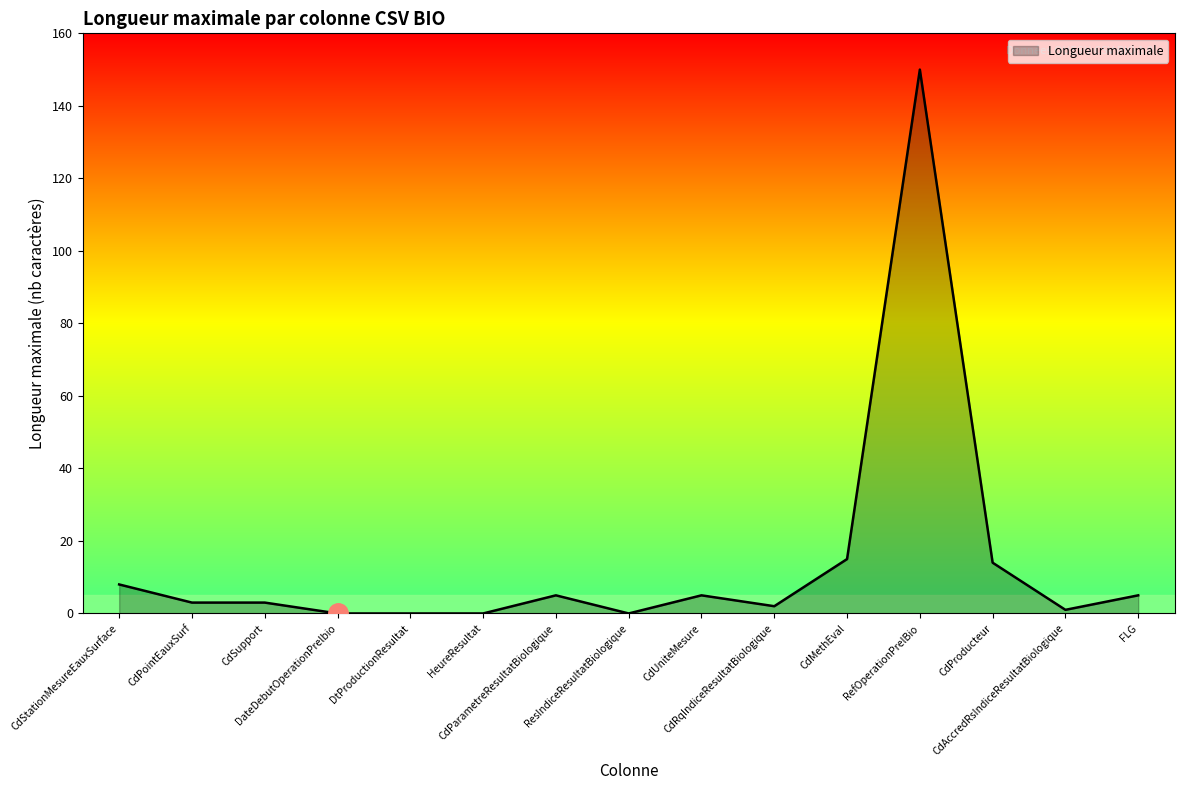

What is the difference between the values at CdStationMesureEauxSurface and CdRqIndiceResultatBiologique?

6